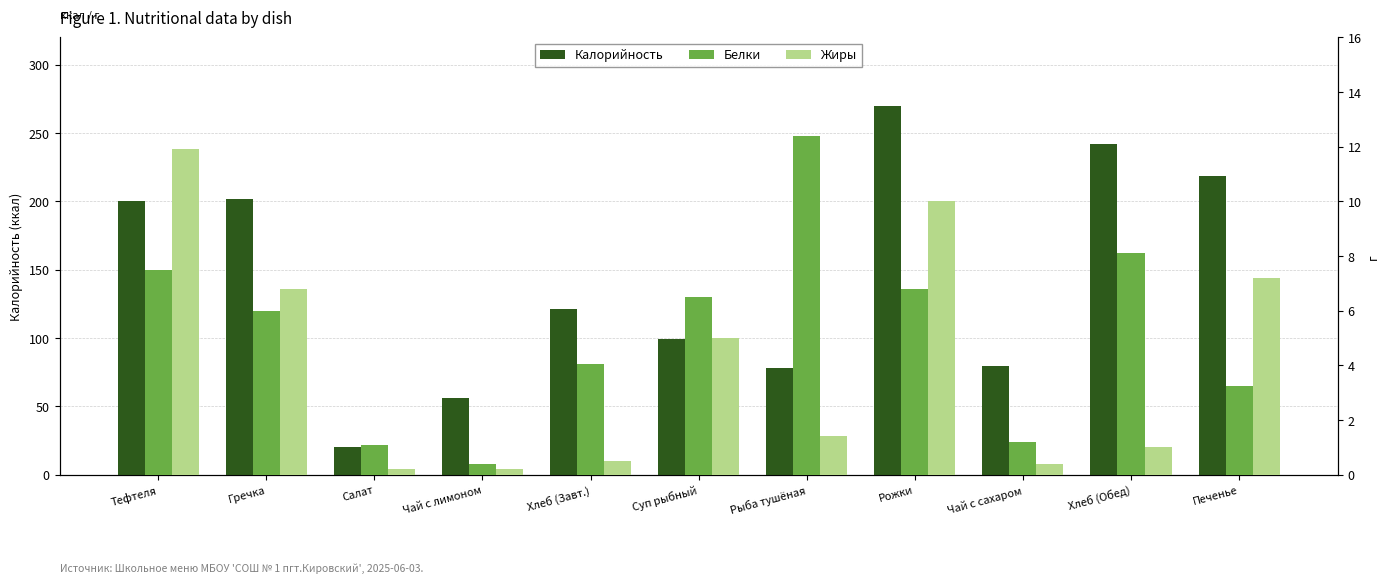

What is the label of the 9th bar from the left?

Чай с сахаром